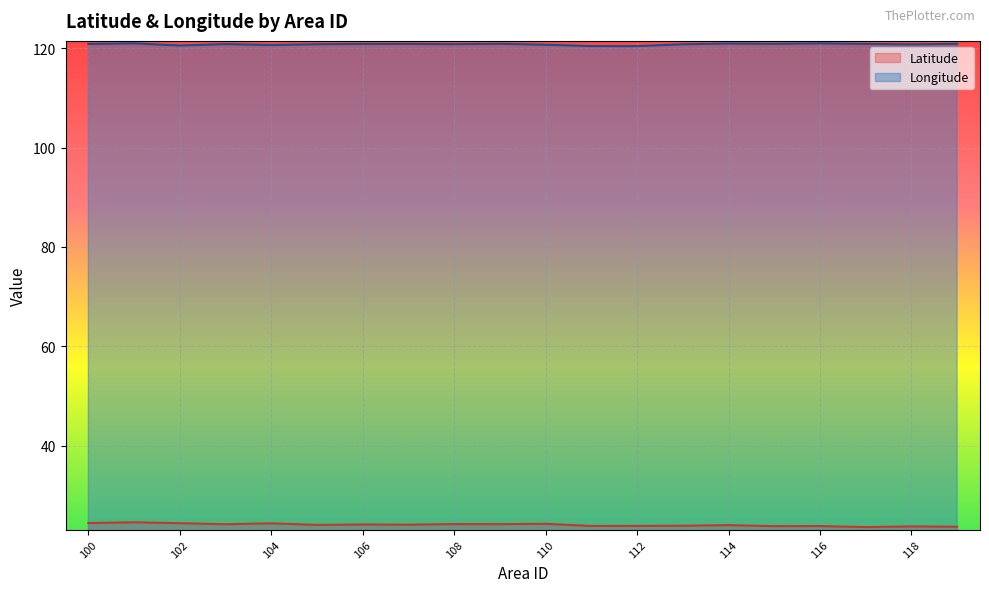

Which series has the largest total across all categories?

Longitude